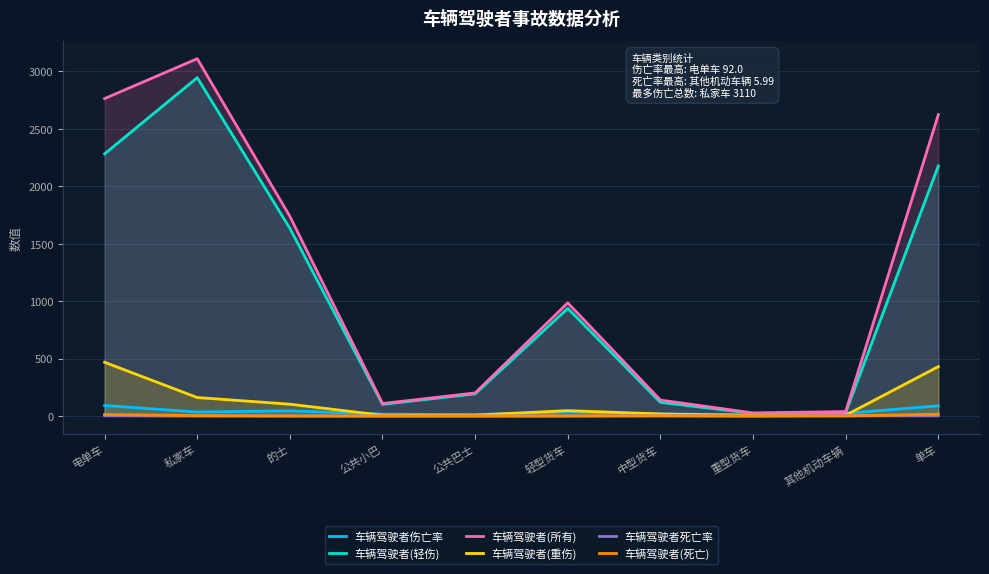

What is the maximum value for 车辆驾驶者(轻伤)?

2945.0